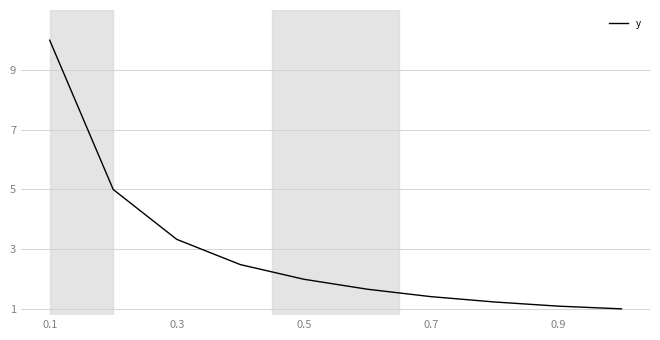

What is the smallest value displayed?

1.0